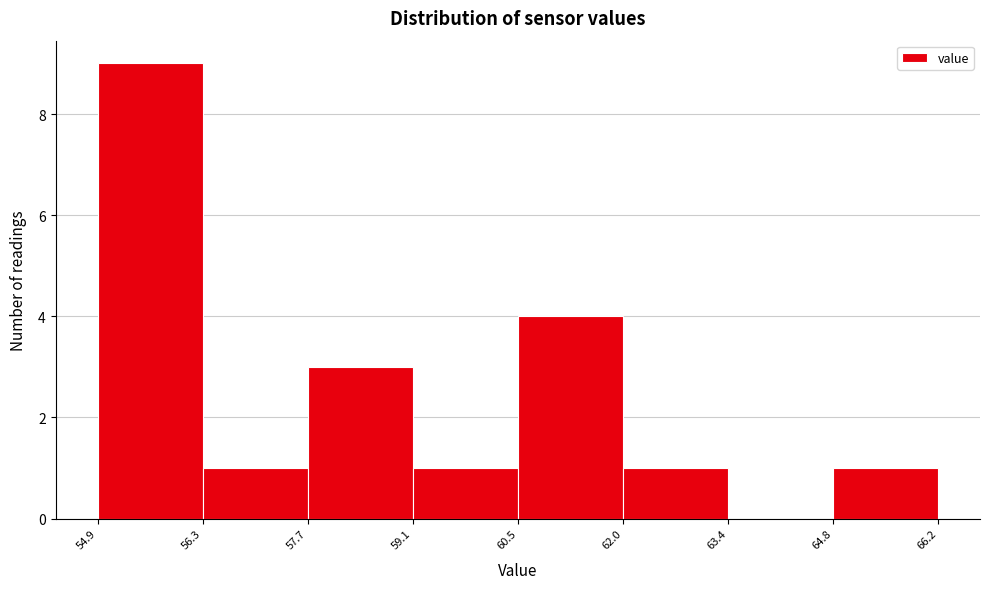

Reading left to right, list every bar in this chart as the range it spans on the x-axis followed by its height. The values are not printed on the chart, so give them approximately, as read against the axis.

54.9 to 56.3: 9
56.3 to 57.7: 1
57.7 to 59.1: 3
59.1 to 60.5: 1
60.5 to 62.0: 4
62.0 to 63.4: 1
63.4 to 64.8: 0
64.8 to 66.2: 1